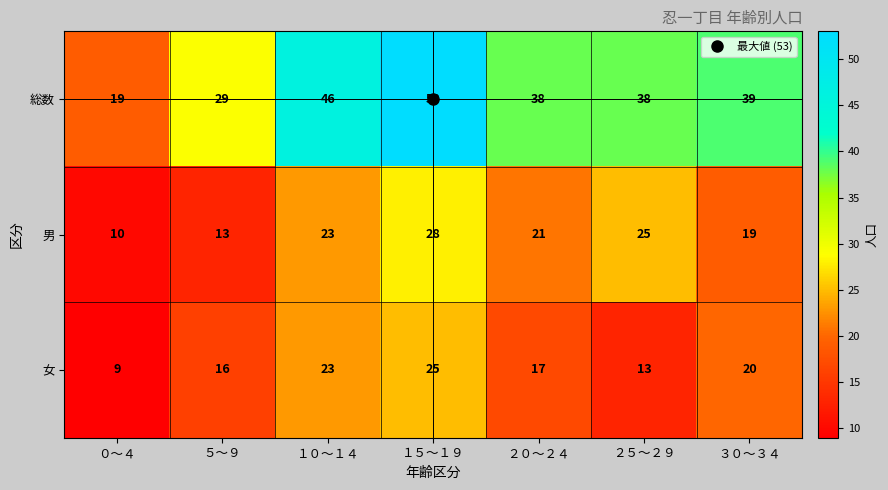

Which series has the widest spread of values?

総数